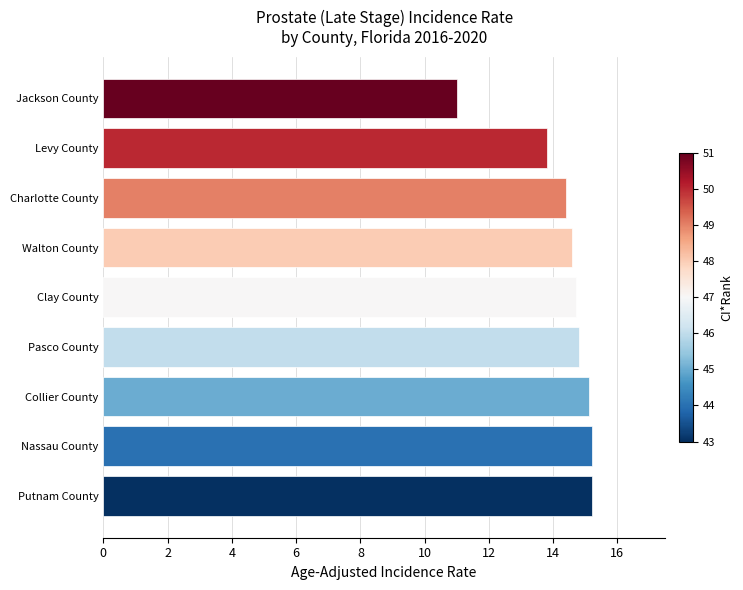

At which category does the chart reach its minimum across all series?

Jackson County